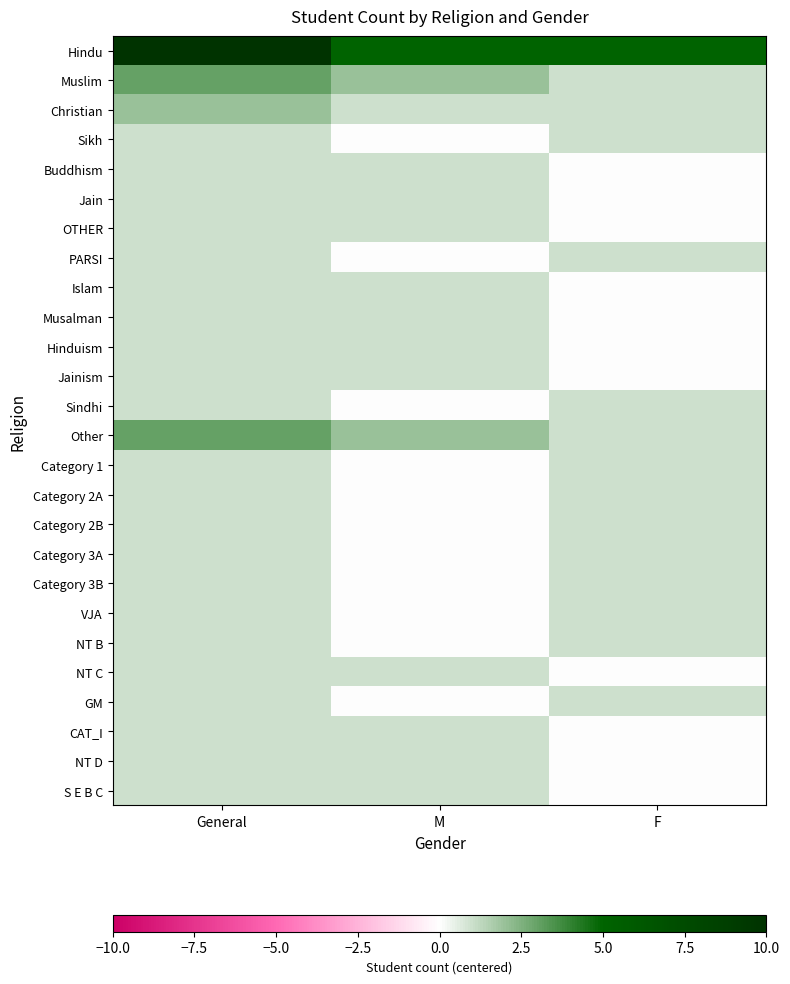

Count the number of data series in this chart.

26